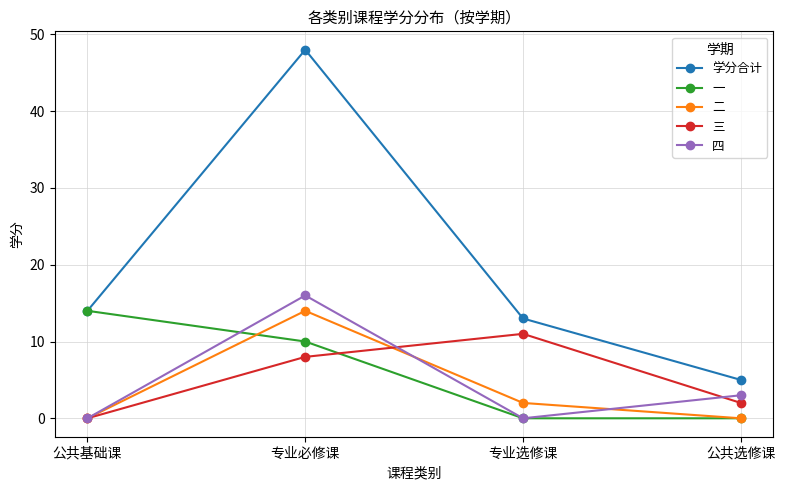

What is the spread (max minus min) of values at 公共基础课?

14